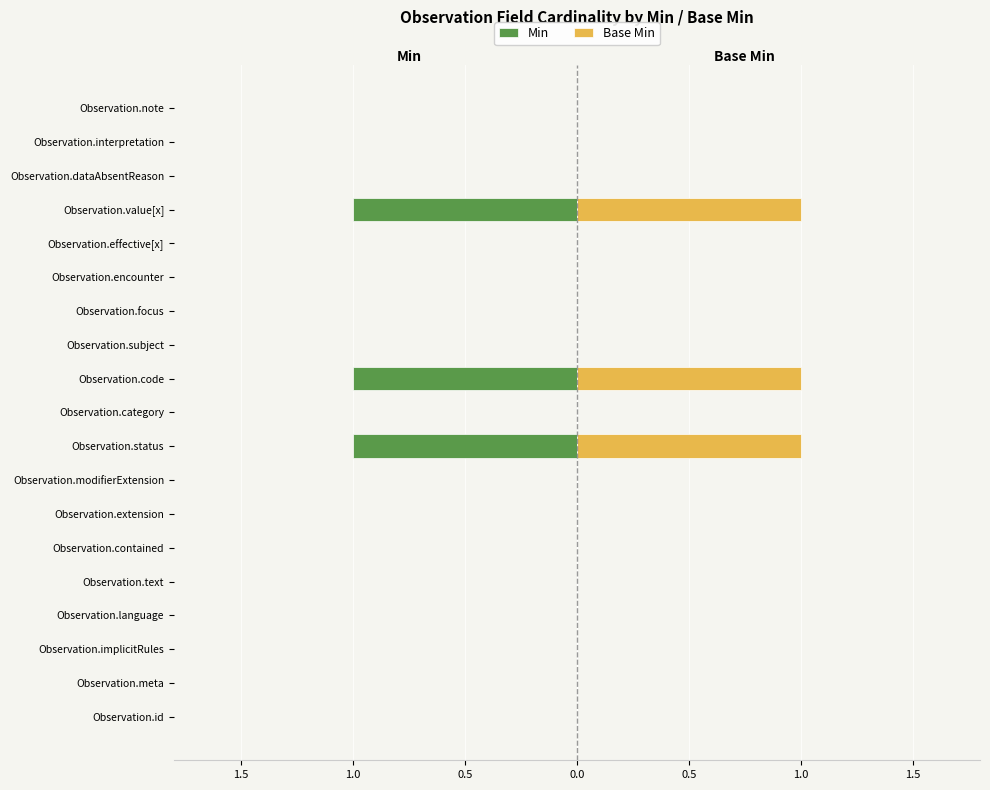

Between Observation.code and Observation.effective[x], which series saw the biggest shift?

Min